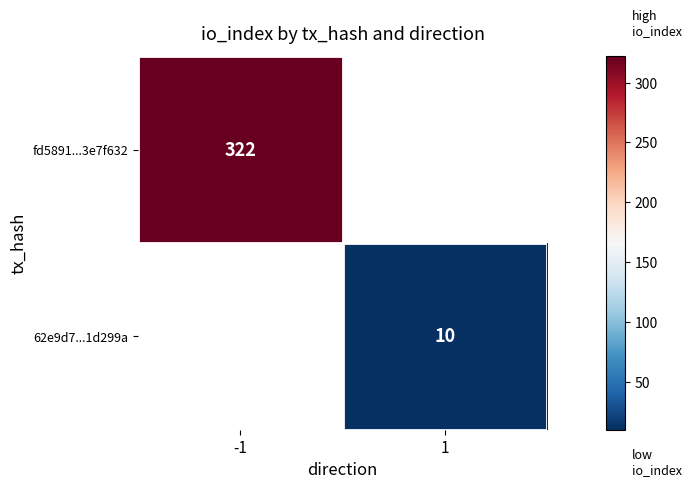

The value of 62e9d7...1d299a at 1 is 15.1. True or false?

False